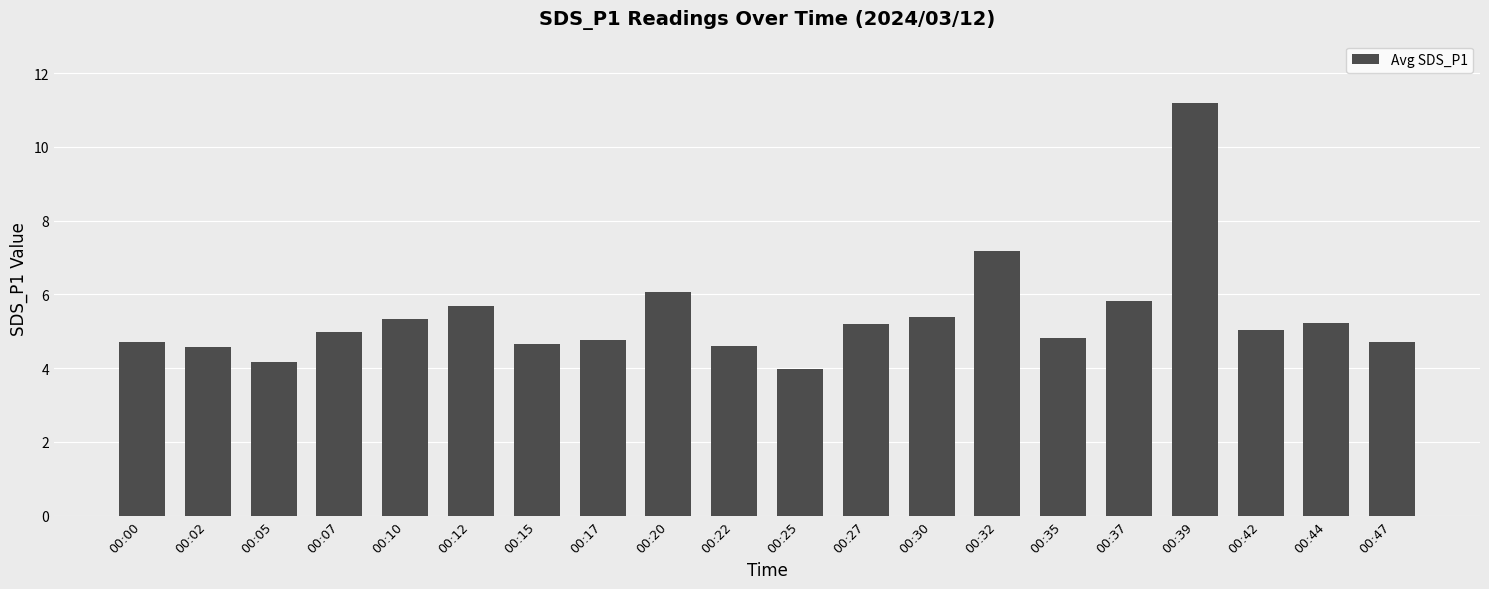

Reading left to right, extract all data points from this chart.

4.7	4.6	4.2	5.0	5.3	5.7	4.7	4.8	6.1	4.6	4.0	5.2	5.4	7.2	4.8	5.8	11.2	5.0	5.2	4.7